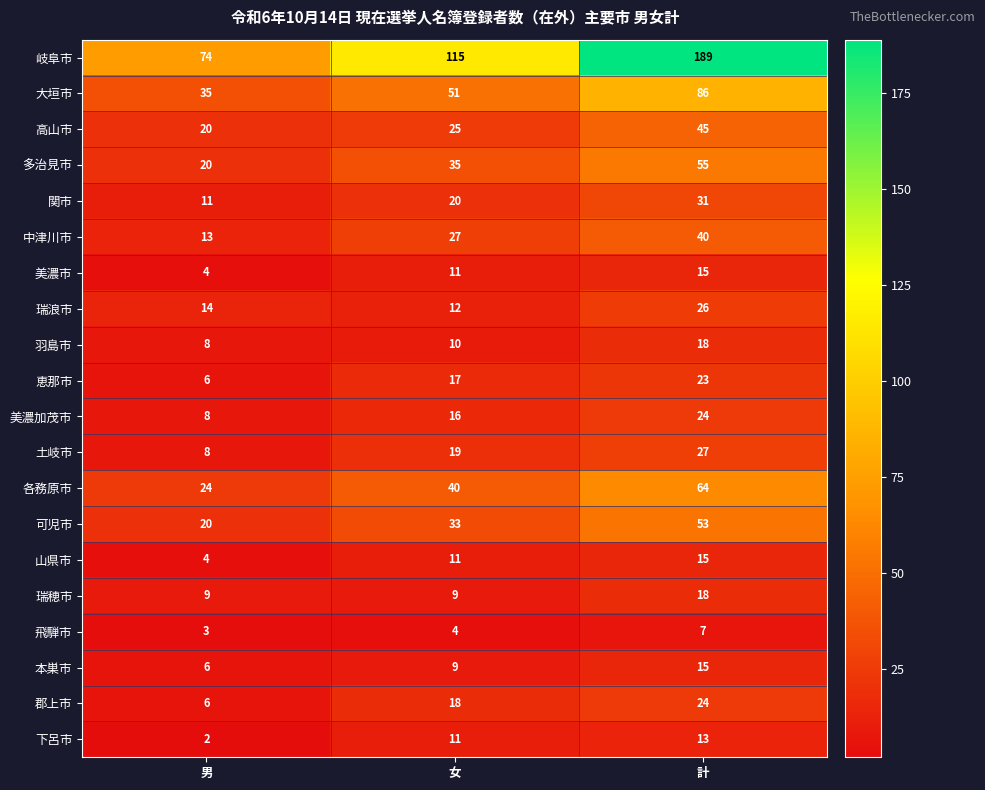

Between 女 and 計, which series saw the biggest shift?

岐阜市